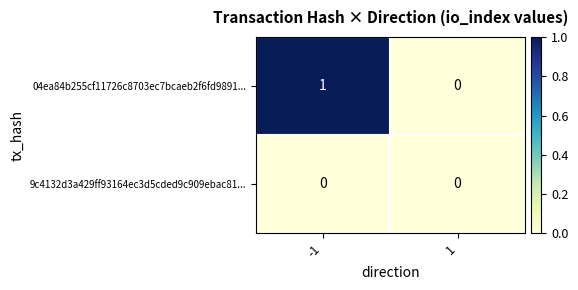

Which series changed the most between -1 and 1?

04ea84b255cf11726c8703ec7bcaeb2f6fd9891...